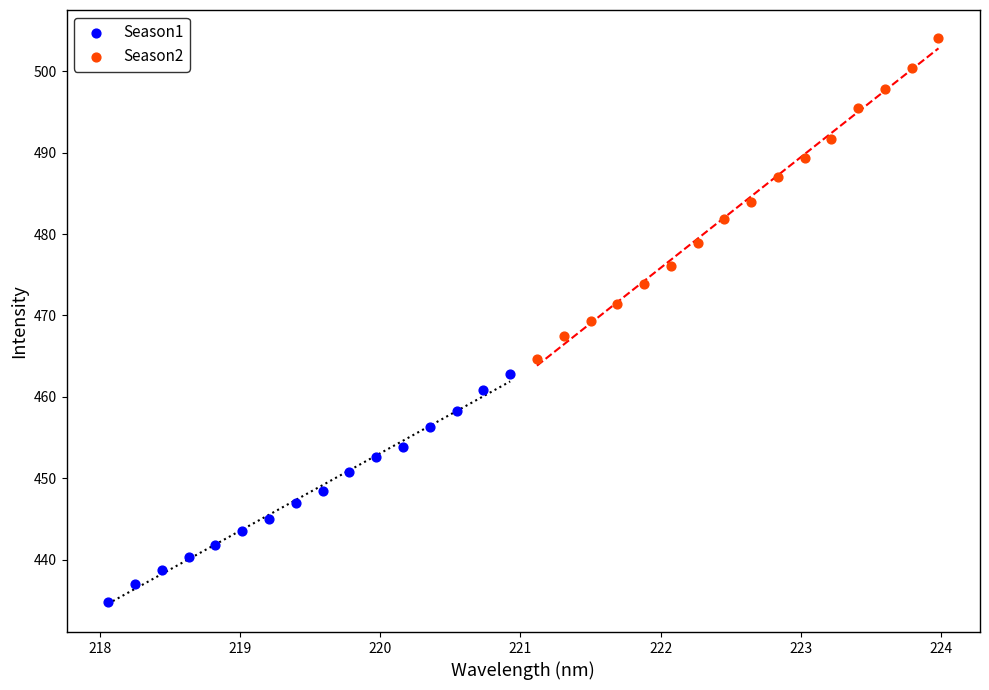

Which series contains the highest Y value?

Season2